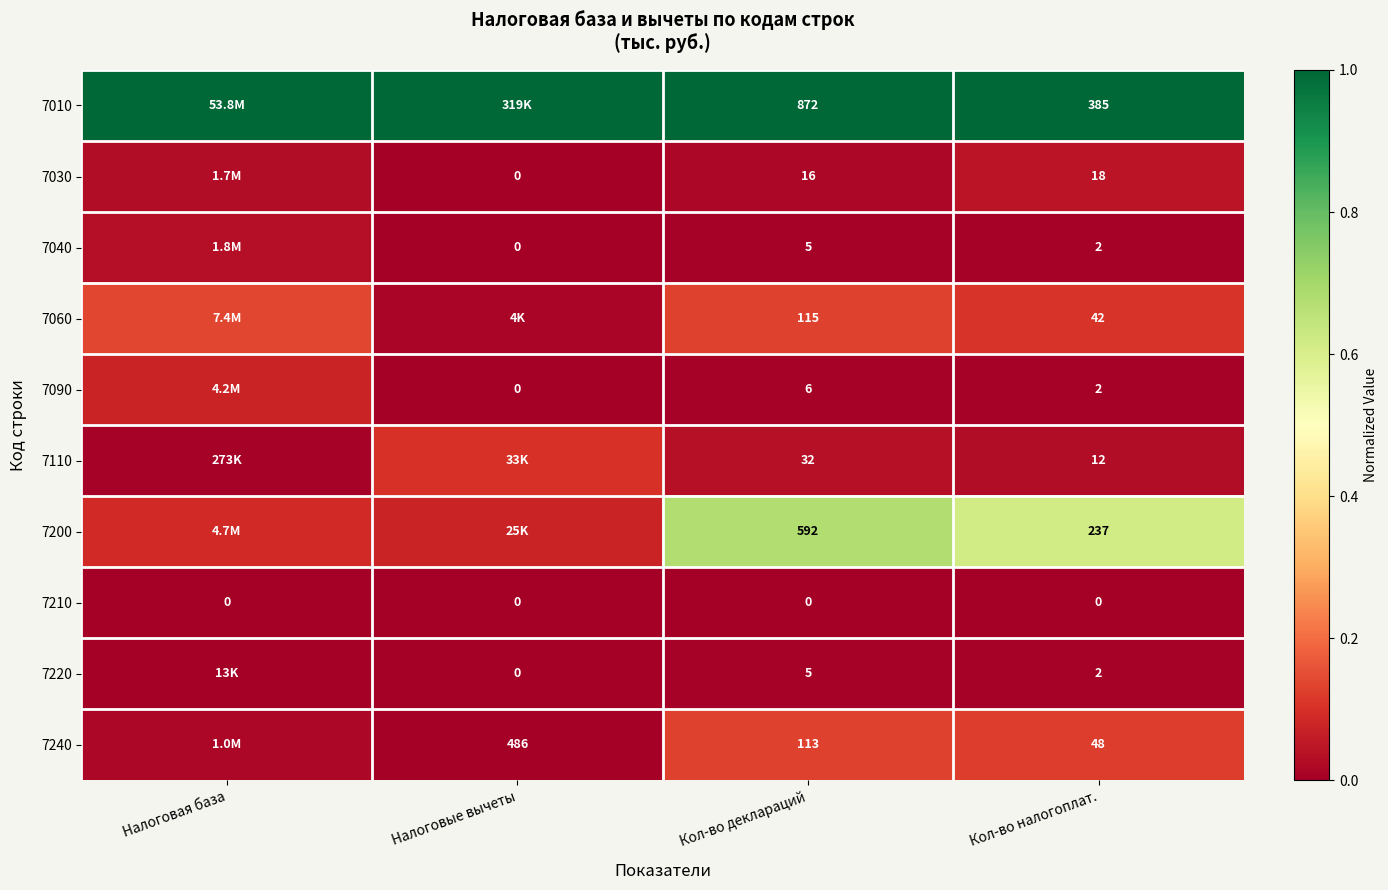

List the labels in order of 7220 value, smallest first.

Налоговые вычеты, Налоговая база, Кол-во налогоплат., Кол-во деклараций